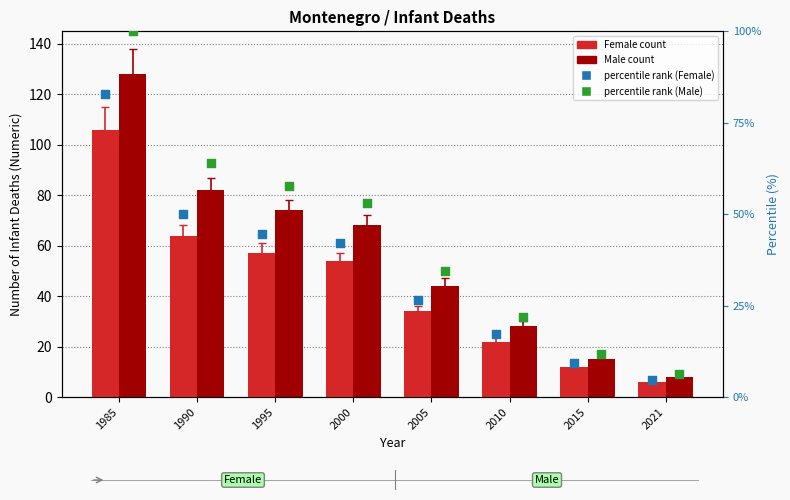

Which series has the widest spread of Y values?

Male